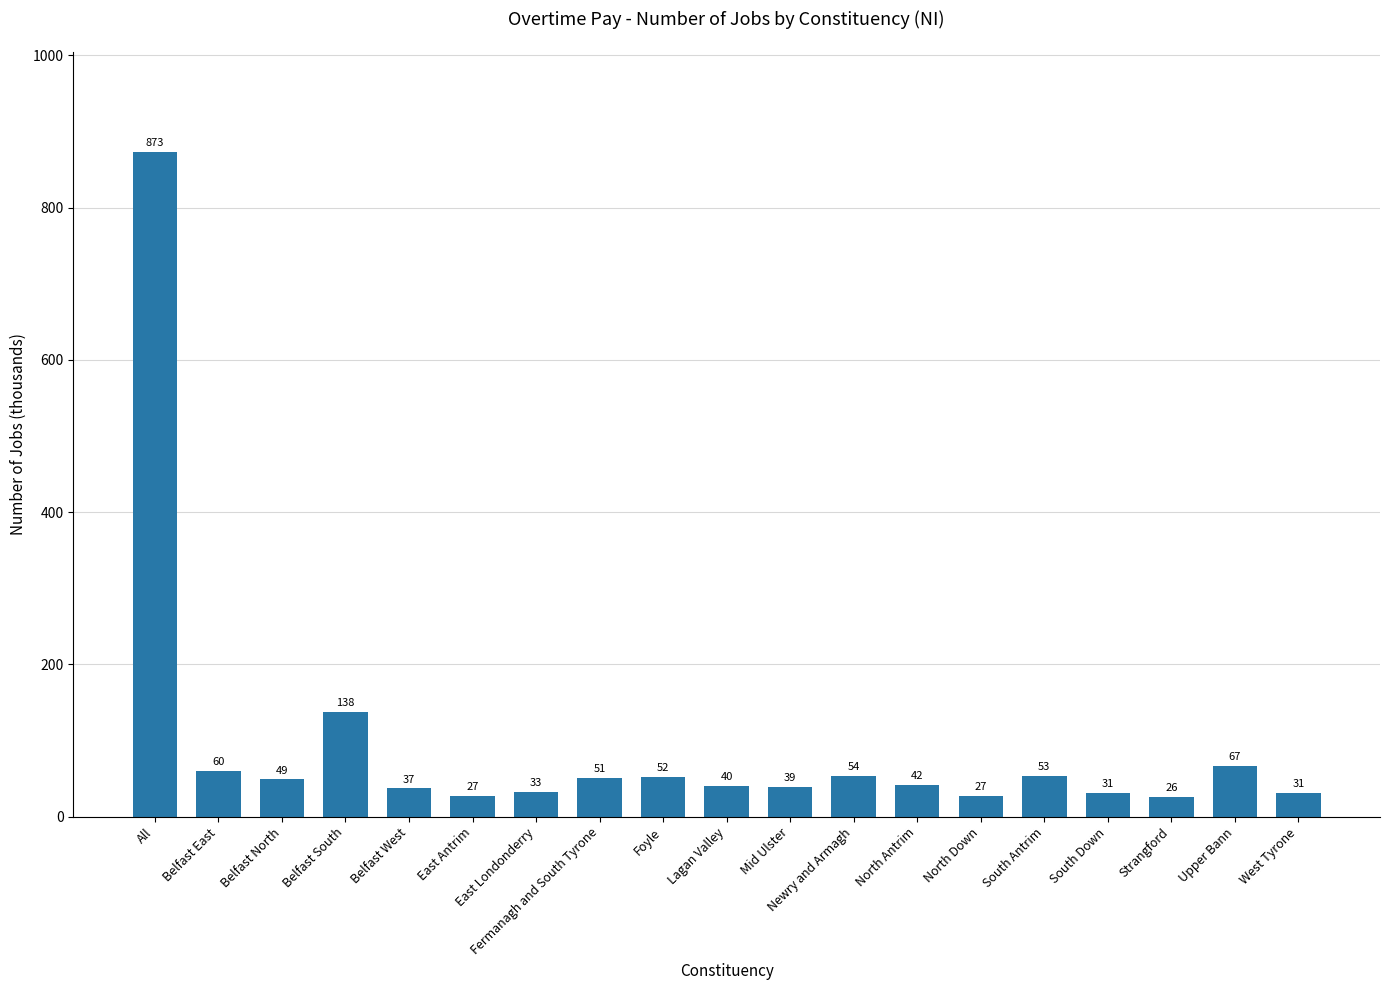

Reading left to right, extract all data points from this chart.

All=873	Belfast East=60	Belfast North=49	Belfast South=138	Belfast West=37	East Antrim=27	East Londonderry=33	Fermanagh and South Tyrone=51	Foyle=52	Lagan Valley=40	Mid Ulster=39	Newry and Armagh=54	North Antrim=42	North Down=27	South Antrim=53	South Down=31	Strangford=26	Upper Bann=67	West Tyrone=31